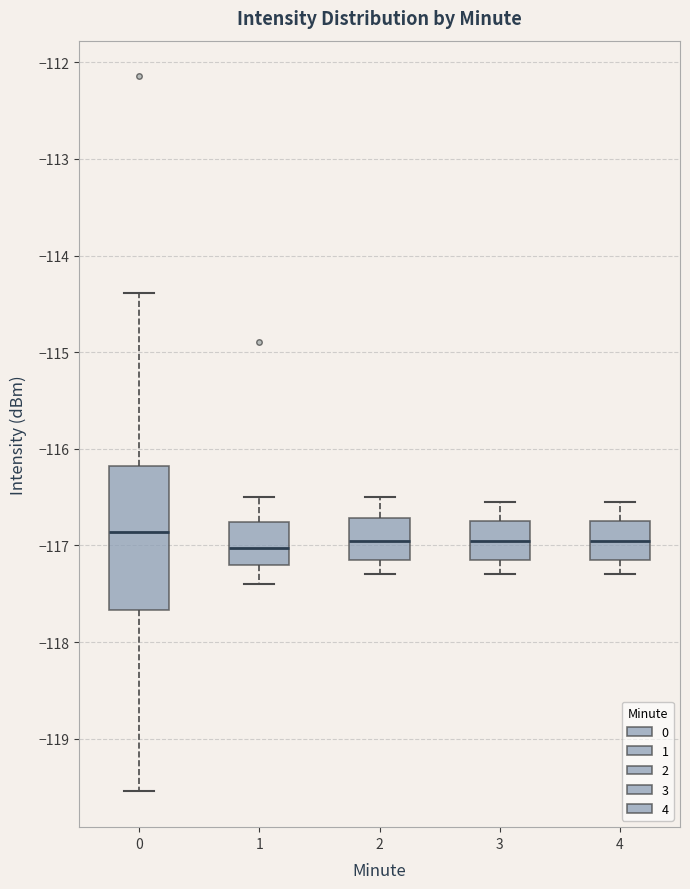

Reading left to right, transcribe this box plot: for each box, give where its median line is, the range the box spans, and where its two whiskers end, as read against the y-axis. The values are not printed on the chart, so give them approximately, as read against the axis.

0: median -116.9, box -117.7 to -116.2, whiskers -119.5 to -114.4
1: median -117.0, box -117.2 to -116.8, whiskers -117.4 to -116.5
2: median -116.9, box -117.1 to -116.7, whiskers -117.3 to -116.5
3: median -116.9, box -117.1 to -116.7, whiskers -117.3 to -116.5
4: median -116.9, box -117.1 to -116.7, whiskers -117.3 to -116.5